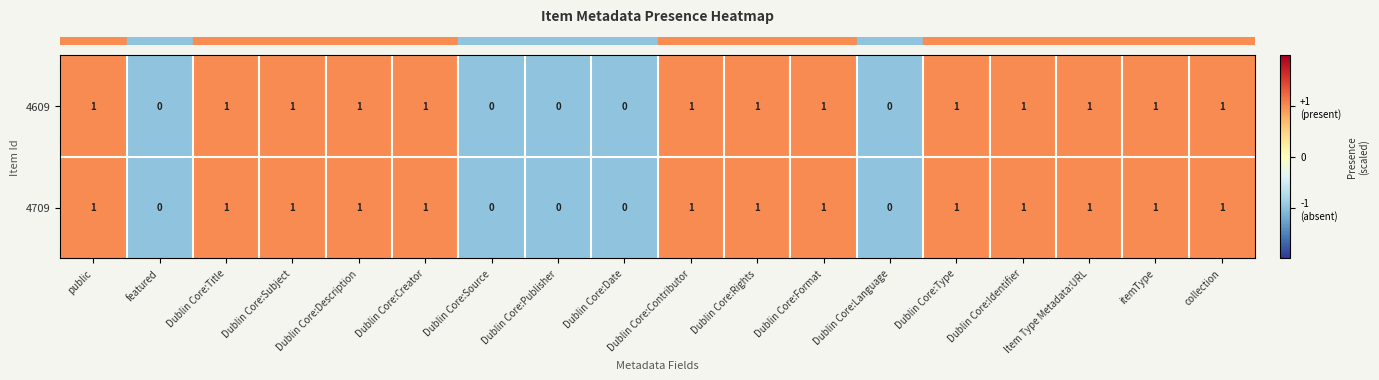

What is the sum of all 4609 values?

13